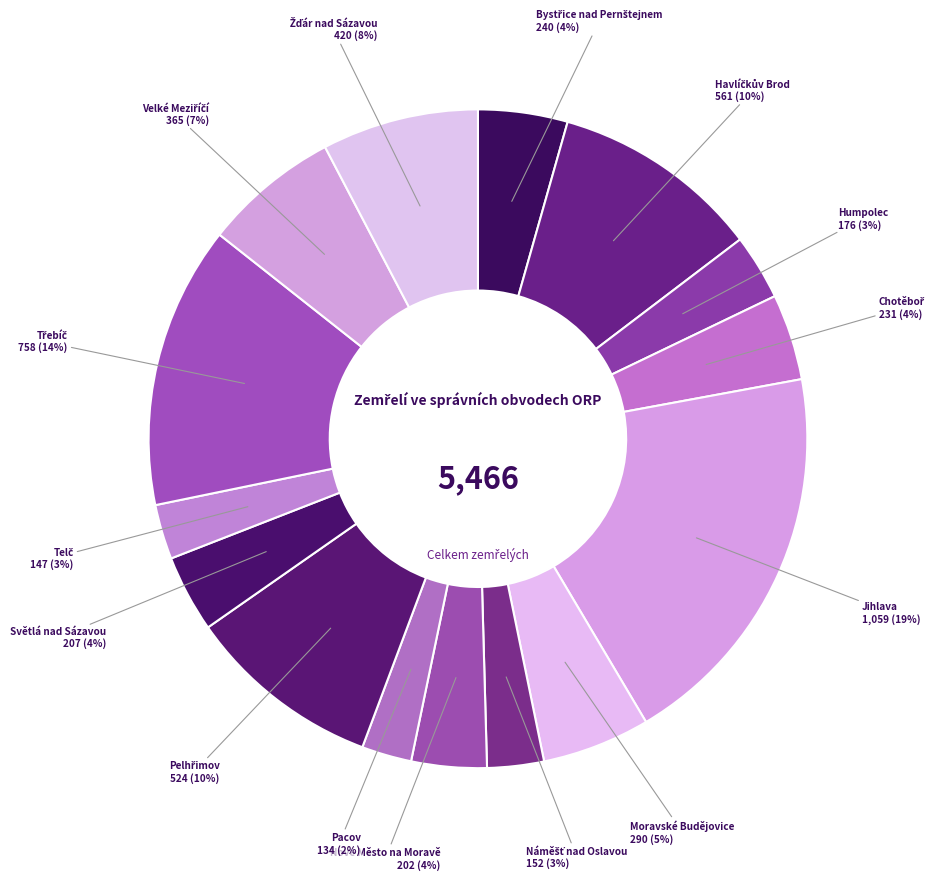

Rank the categories by value from lowest to highest.

Pacov, Telč, Náměšť nad Oslavou, Humpolec, Nové Město na Moravě, Světlá nad Sázavou, Chotěboř, Bystřice nad Pernštejnem, Moravské Budějovice, Velké Meziříčí, Žďár nad Sázavou, Pelhřimov, Havlíčkův Brod, Třebíč, Jihlava